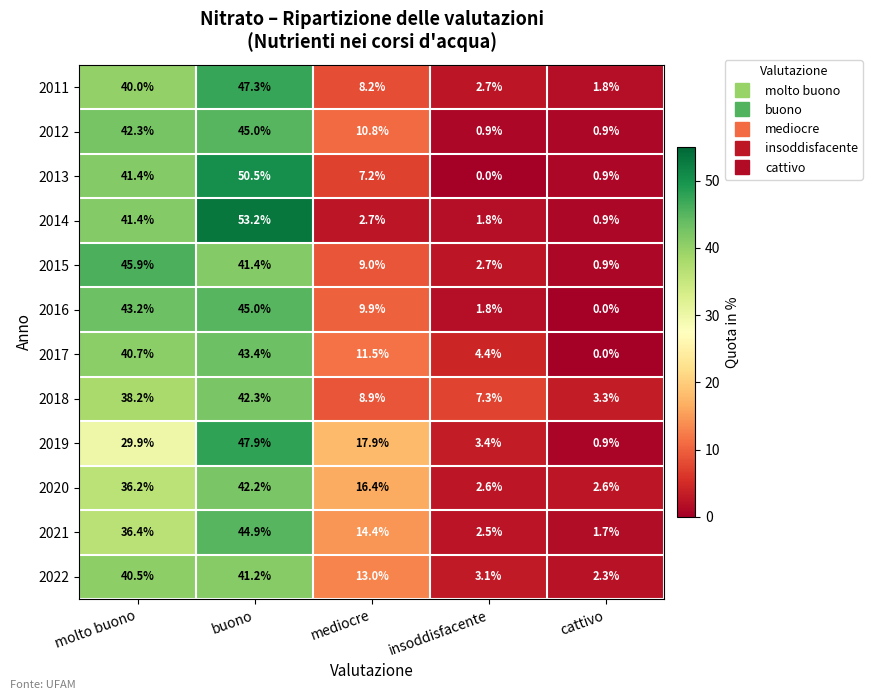

At which label does 2021 reach its minimum?

cattivo